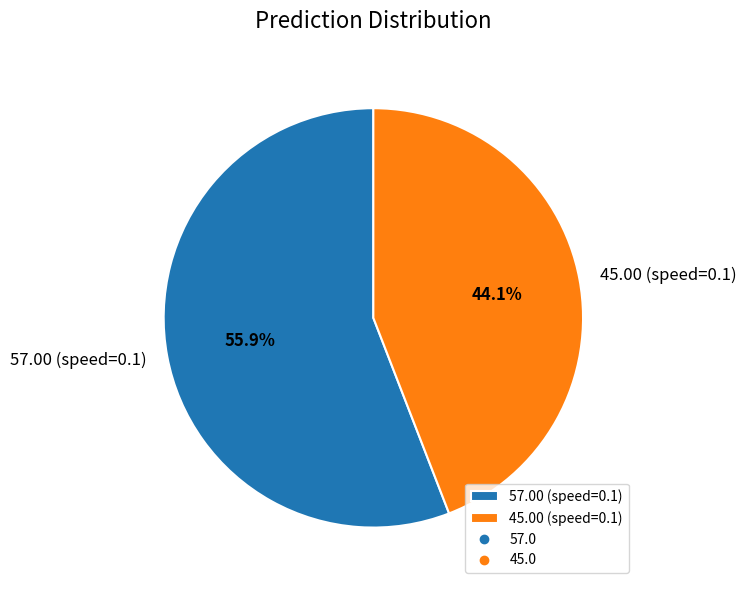

Is 57.00 (speed=0.1) the majority of the pie?

Yes